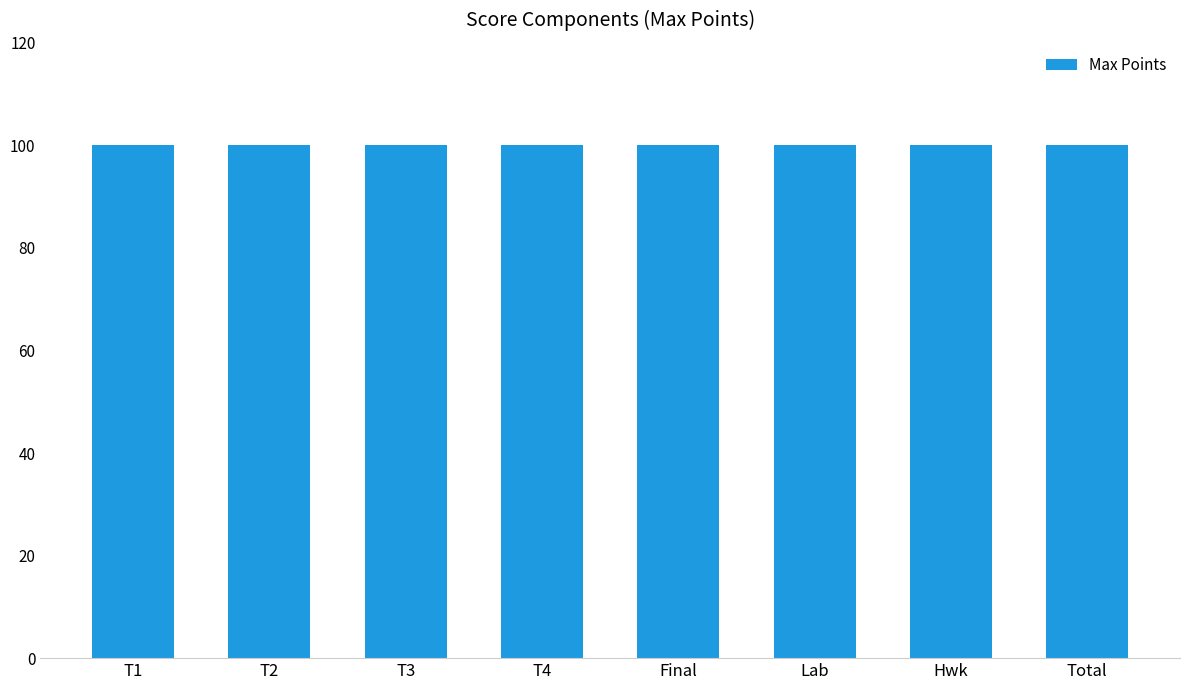

Does the chart contain stacked bars?

No